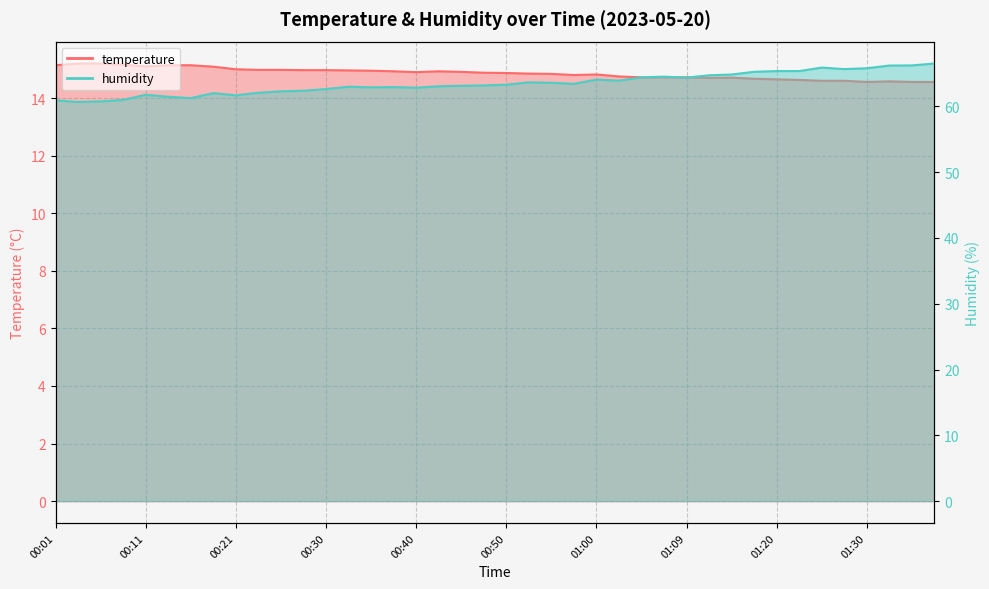

What is the label of the 15th point from the left?

00:35